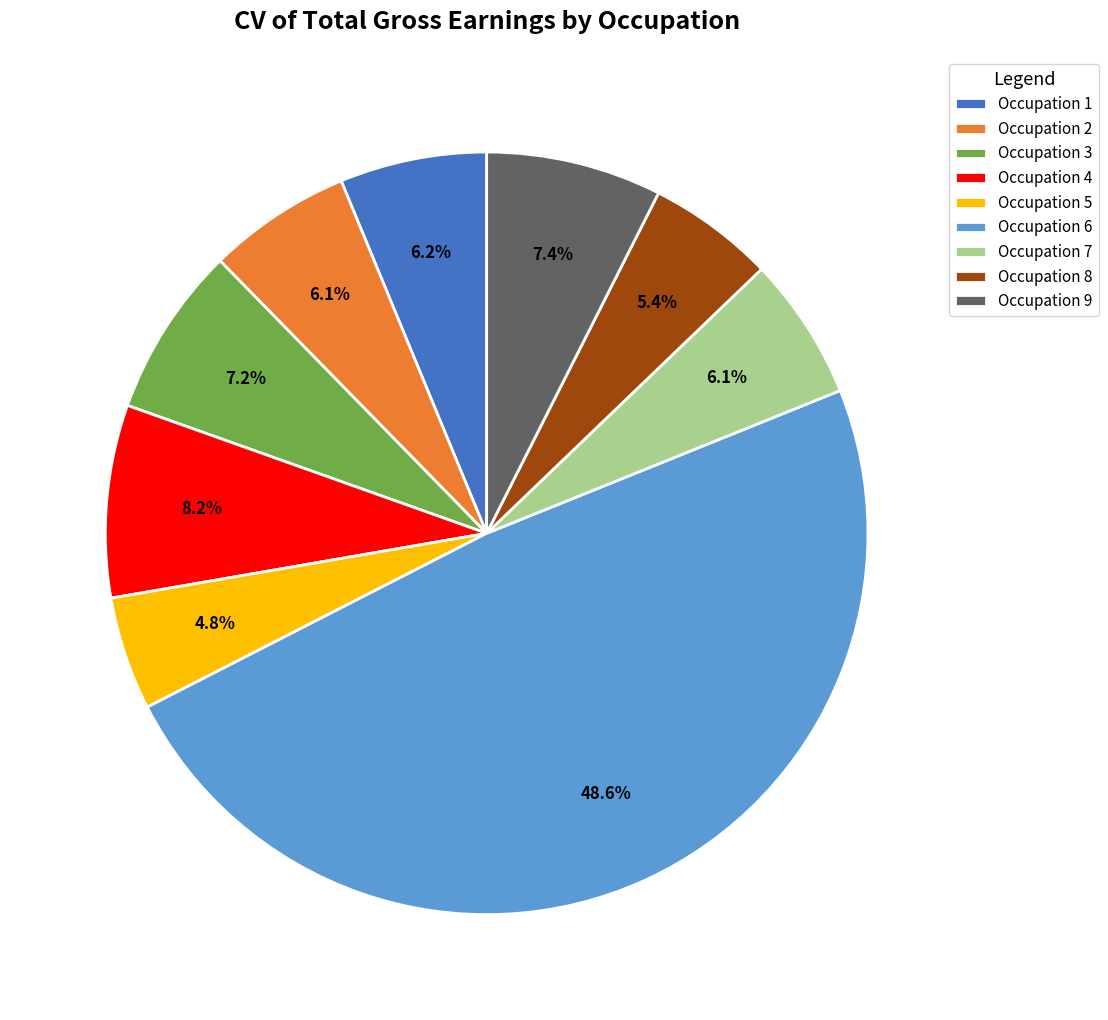

What percentage do Occupation 5 and Occupation 1 together represent?

11.0%